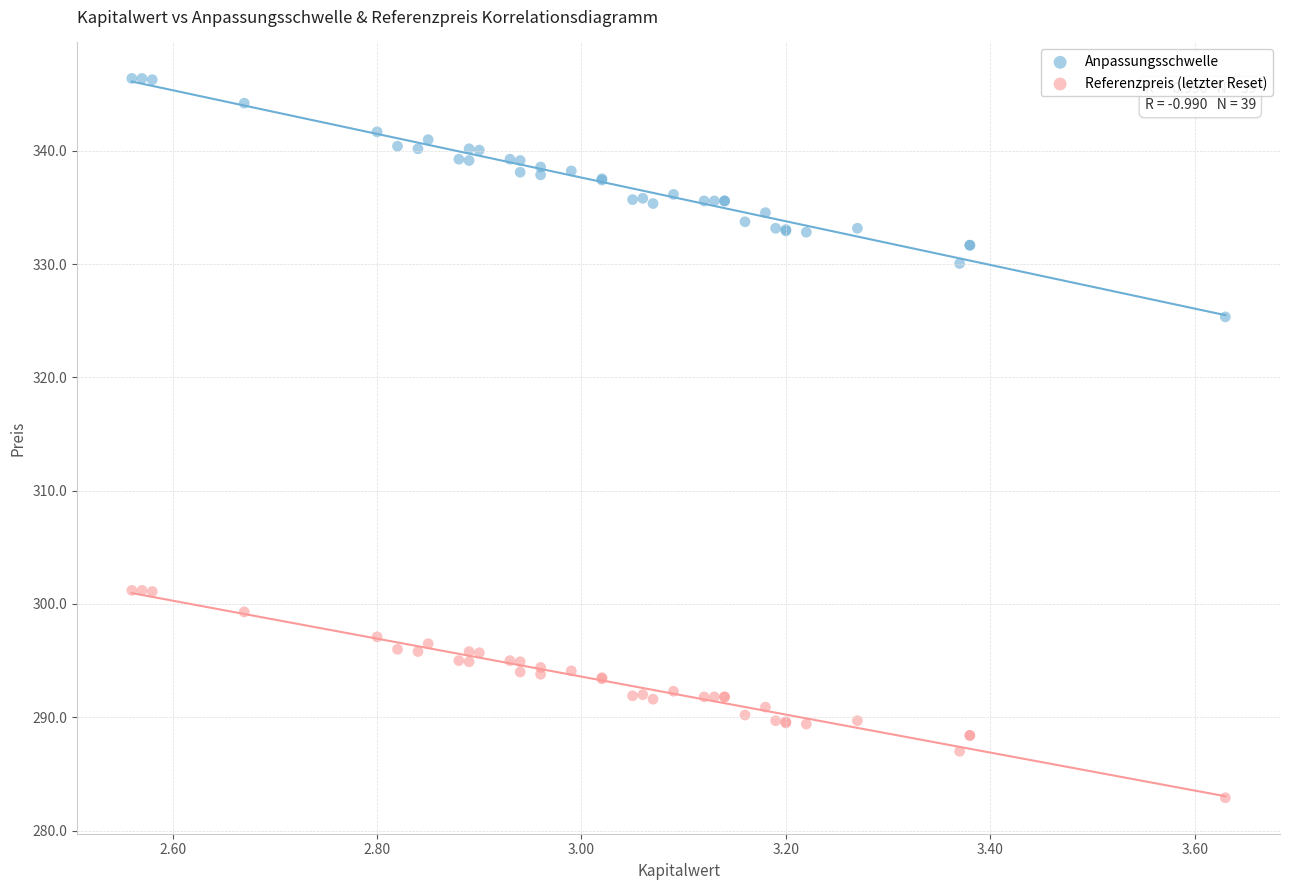

Which series contains the highest Y value?

Anpassungsschwelle